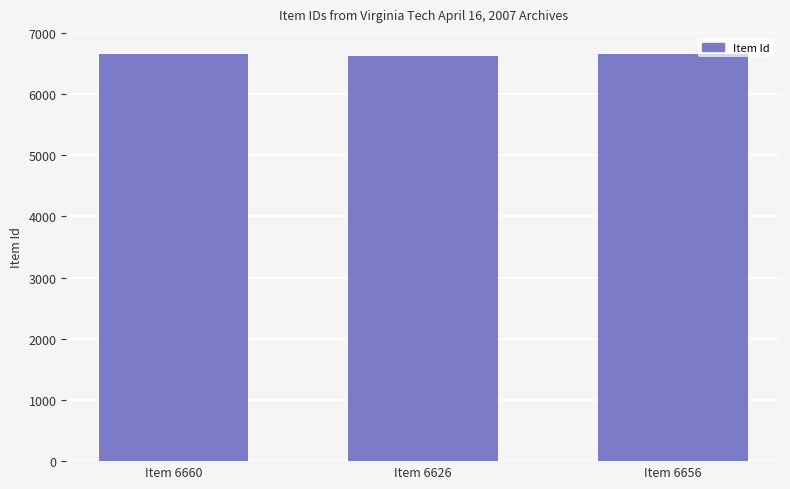

The chart shows a value of 1960 at Item 6660. True or false?

False